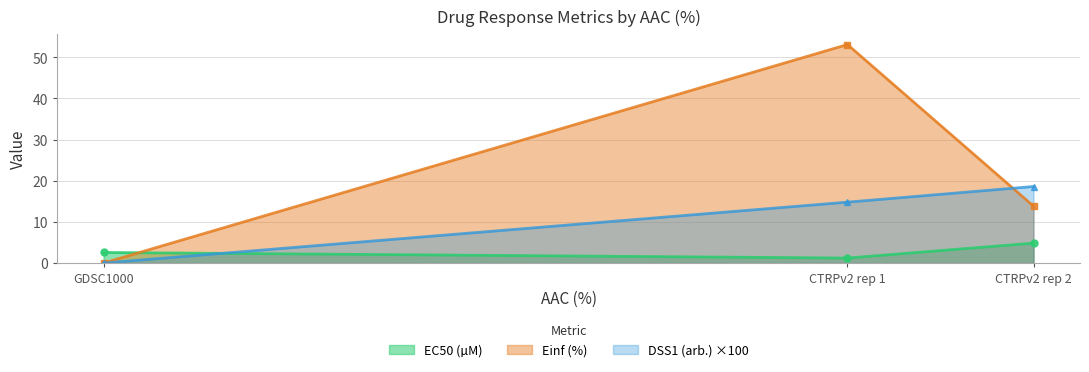

What is the difference between the DSS1 (arb.) values at CTRPv2 rep 1 and GDSC1000?

14.8